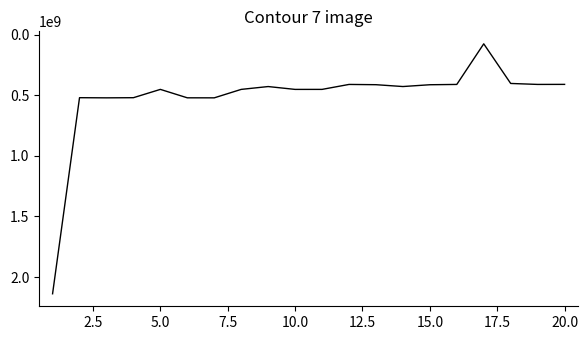

What is the greatest value displayed?

2137983893